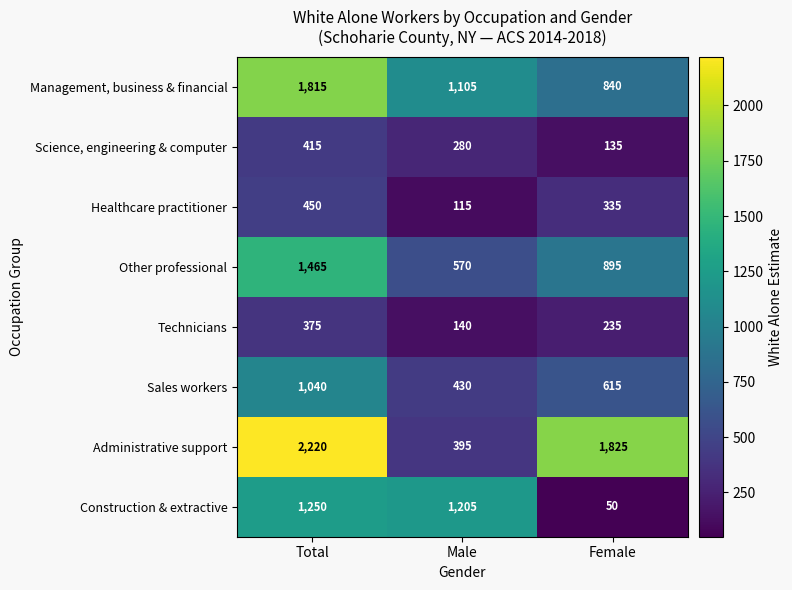

Which series has the largest range (max minus min)?

Administrative support